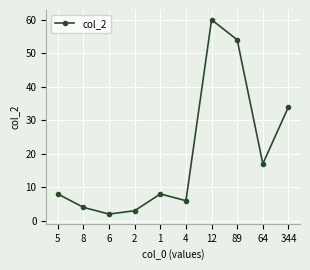

What value does the data have at 8?

4